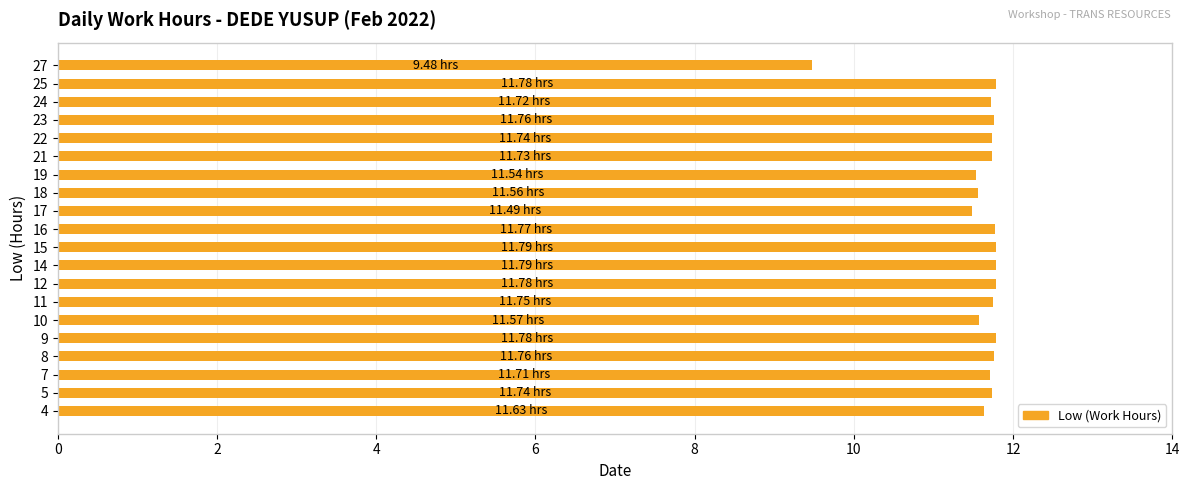

How many bars are there in total?

20